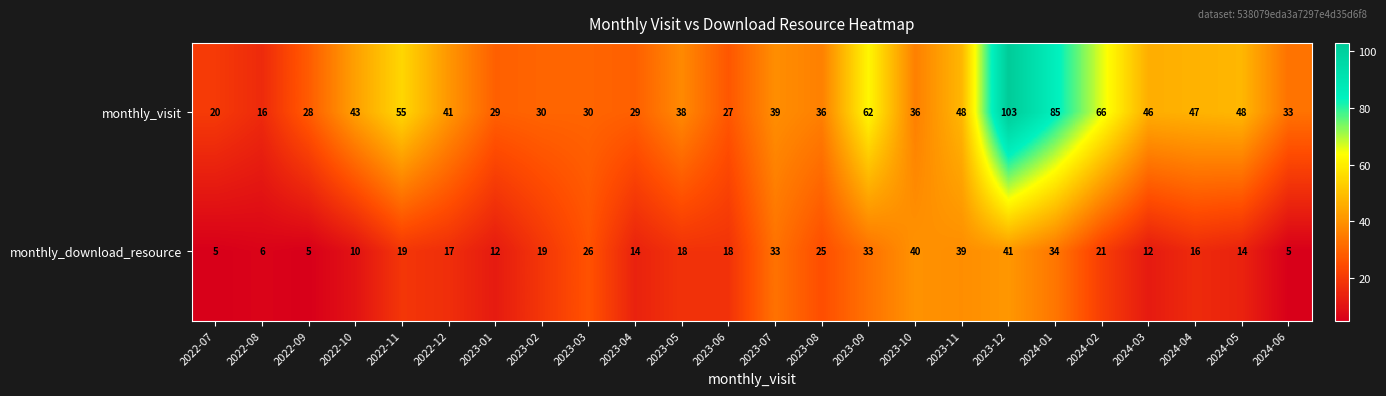

Which label corresponds to the largest value in the chart?

2023-12